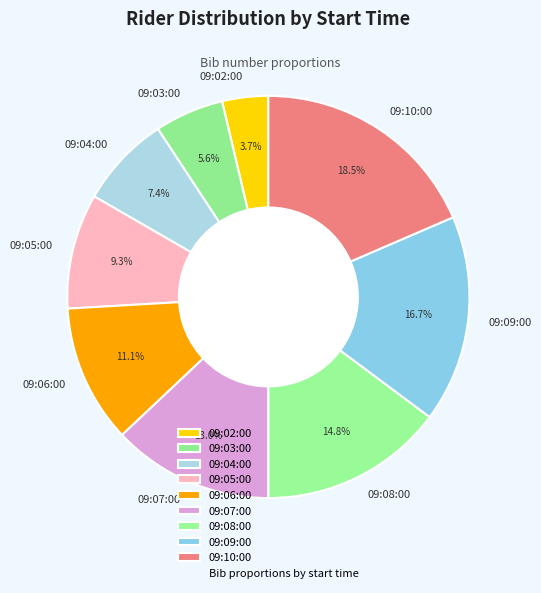

To the nearest percent, what portion does 09:06:00 represent?

11%